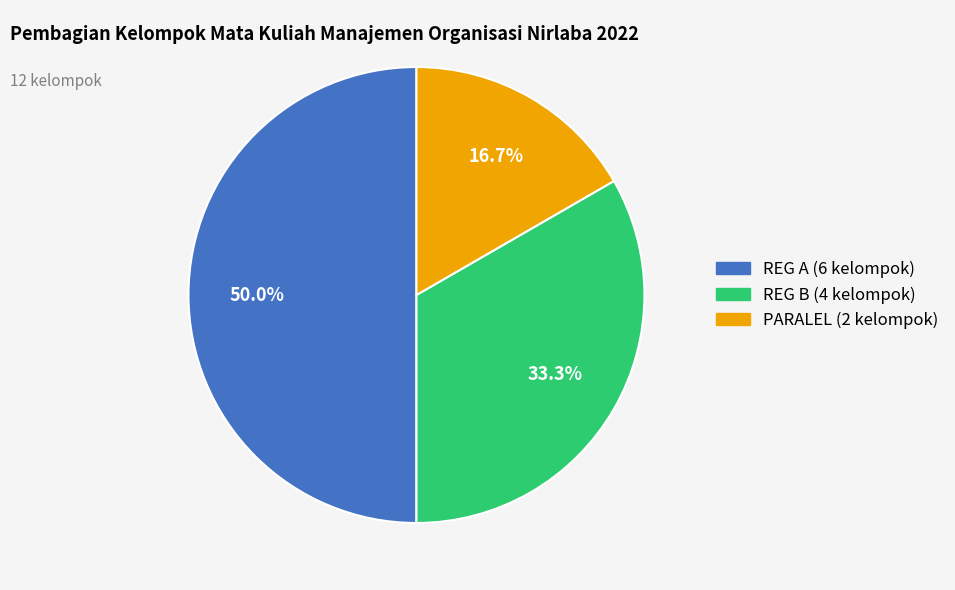

Is there any slice that represents more than half of the pie?

No